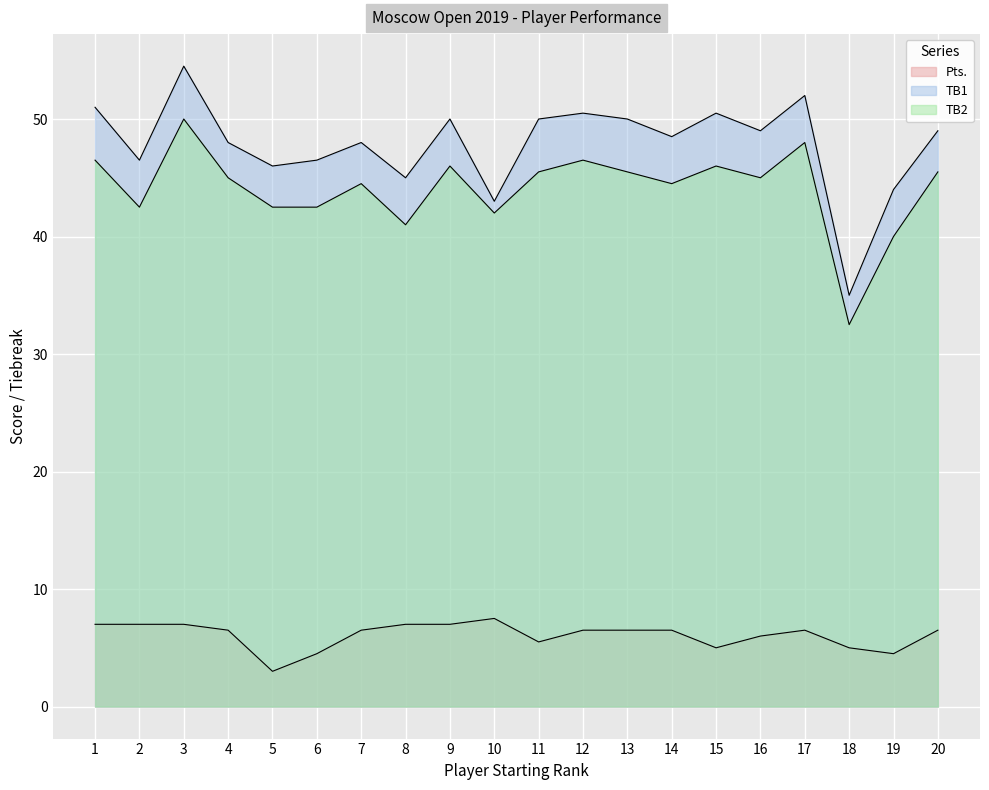

Reading left to right, transcribe all the data shown in this chart.

Pts.: 1=7.0	2=7.0	3=7.0	4=6.5	5=3.0	6=4.5	7=6.5	8=7.0	9=7.0	10=7.5	11=5.5	12=6.5	13=6.5	14=6.5	15=5.0	16=6.0	17=6.5	18=5.0	19=4.5	20=6.5
TB1: 1=51.0	2=46.5	3=54.5	4=48.0	5=46.0	6=46.5	7=48.0	8=45.0	9=50.0	10=43.0	11=50.0	12=50.5	13=50.0	14=48.5	15=50.5	16=49.0	17=52.0	18=35.0	19=44.0	20=49.0
TB2: 1=46.5	2=42.5	3=50.0	4=45.0	5=42.5	6=42.5	7=44.5	8=41.0	9=46.0	10=42.0	11=45.5	12=46.5	13=45.5	14=44.5	15=46.0	16=45.0	17=48.0	18=32.5	19=40.0	20=45.5